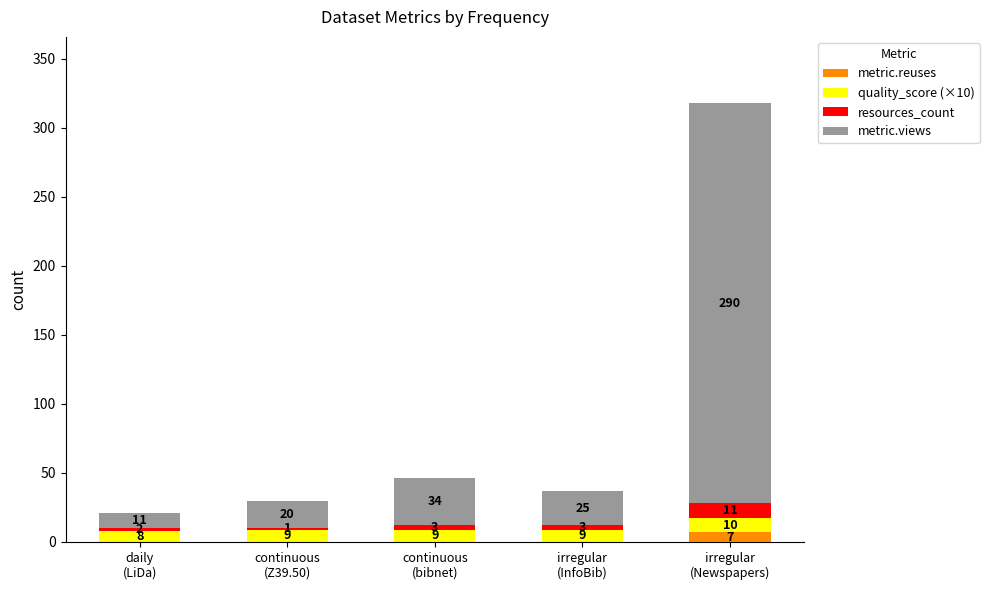

What is the total value across all series at continuous
(bibnet)?

46